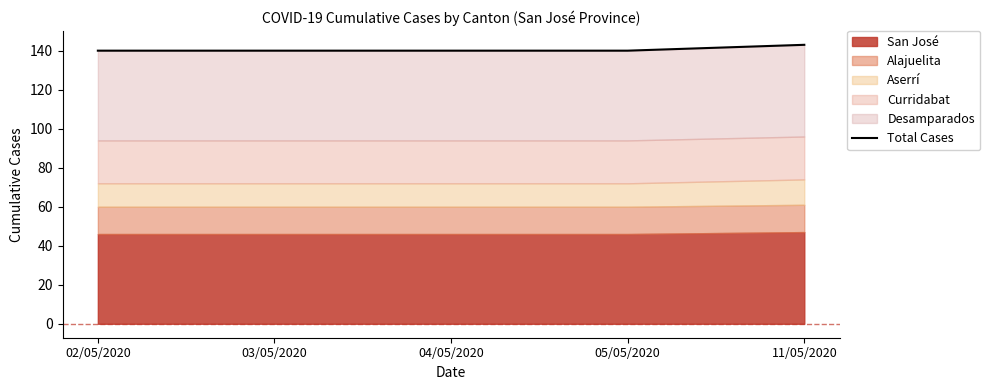

What is the difference between the values at 04/05/2020 and 11/05/2020?

3